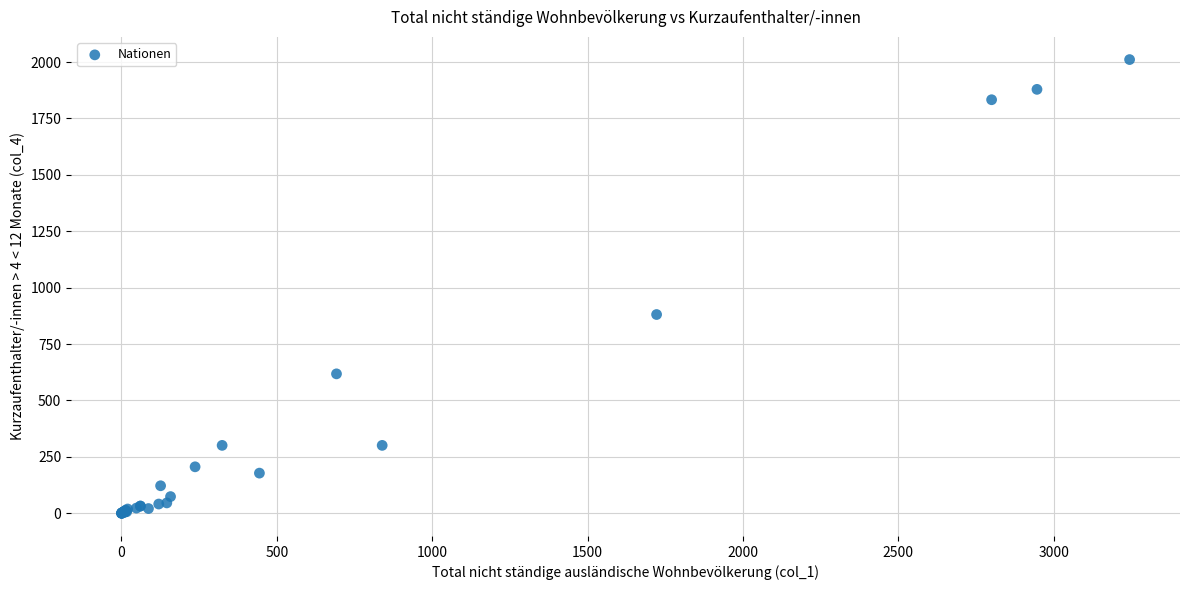

What Y value in the scatter plot is closest to 1005?

881